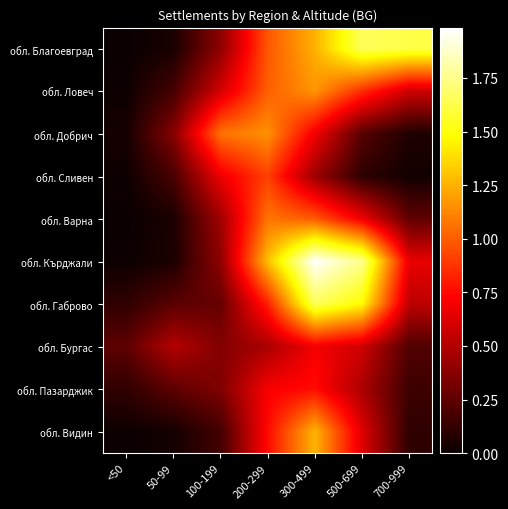

Which has a higher value, <50 or 300-499?

300-499